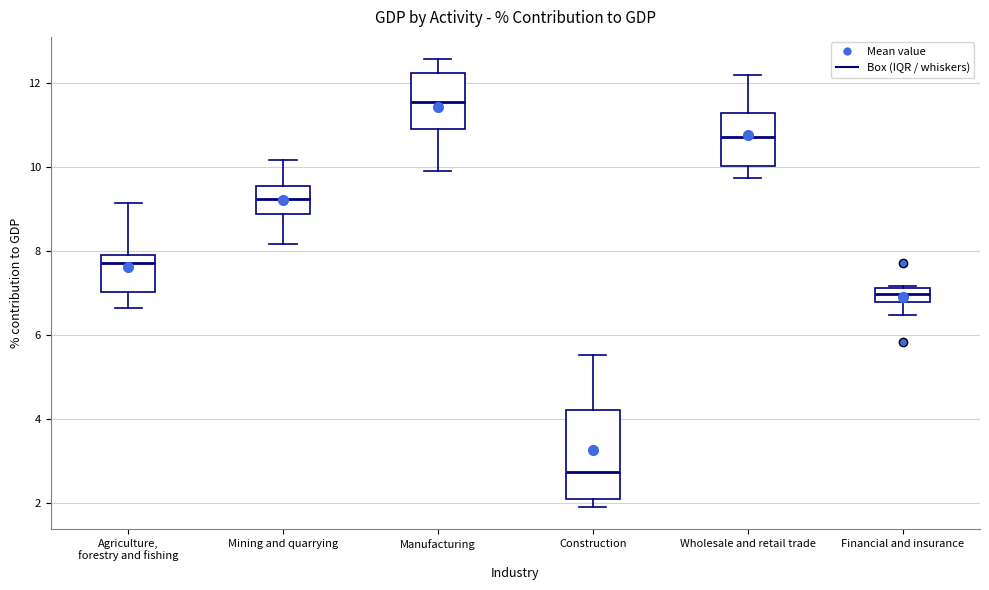

Reading left to right, transcribe this box plot: for each box, give where its median line is, the range the box spans, and where its two whiskers end, as read against the y-axis. The values are not printed on the chart, so give them approximately, as read against the axis.

Agriculture, forestry and fishing: median 7.8, box 7.0 to 8.0, whiskers 6.6 to 9.2
Mining and quarrying: median 9.2, box 8.8 to 9.6, whiskers 8.2 to 10.2
Manufacturing: median 11.6, box 11.0 to 12.2, whiskers 10.0 to 12.6
Construction: median 2.8, box 2.0 to 4.2, whiskers 2.0 (just below the box's lower edge) to 5.6
Wholesale and retail trade: median 10.8, box 10.0 to 11.2, whiskers 9.8 to 12.2
Financial and insurance: median 7.0, box 6.8 to 7.2, whiskers 6.4 to 7.2